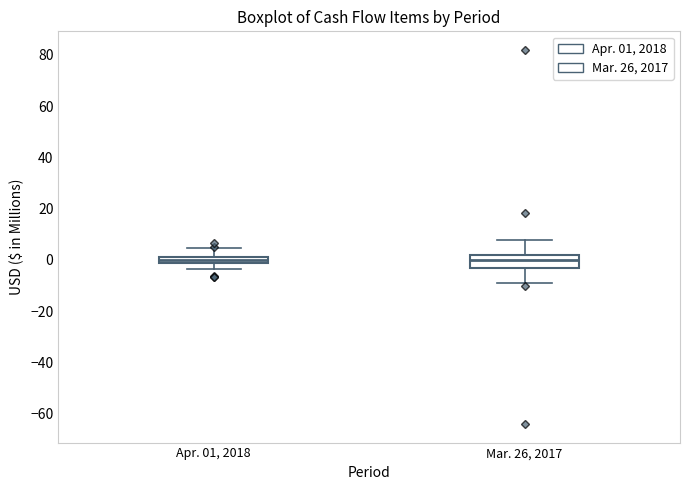

Where is the lower edge of the box for Apr. 01, 2018 on the y-axis? The values are not printed on the chart, so give them approximately, as read against the axis.

-2